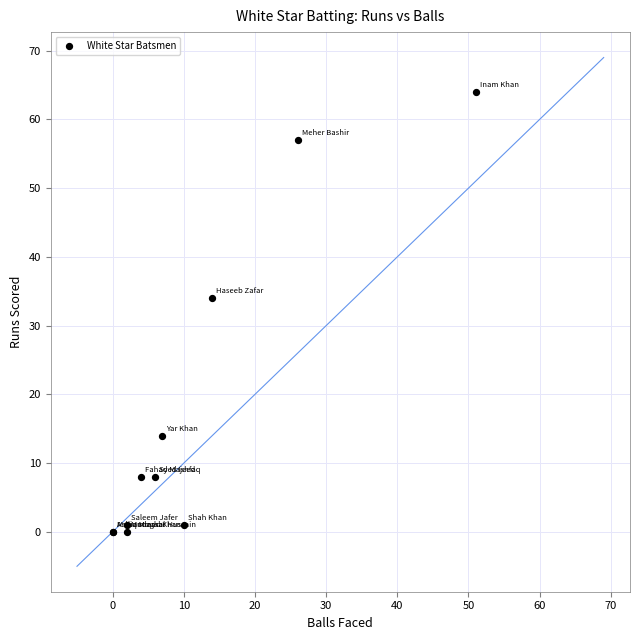

What Y value in the scatter plot is closest to 32?

34